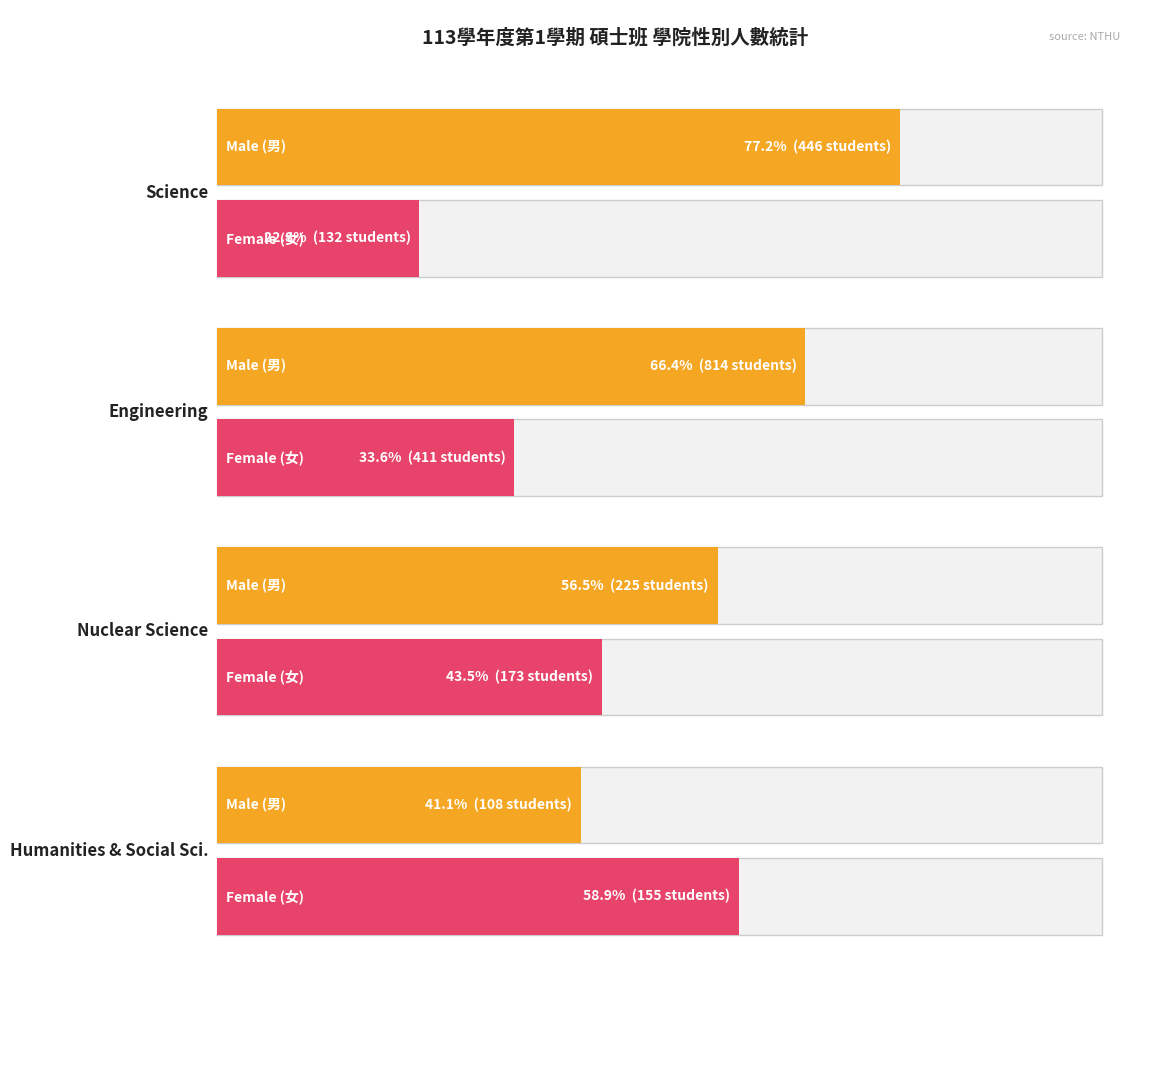

What is the total value across all series at Engineering?

1225